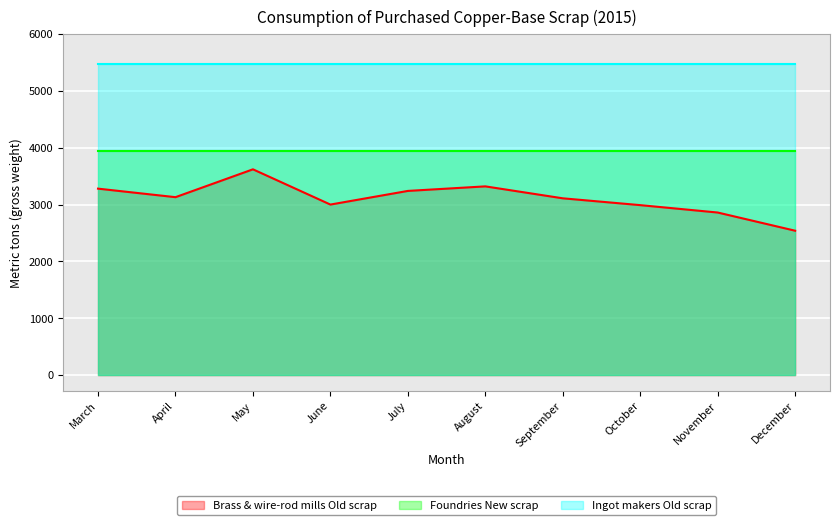

Reading left to right, what are all the values shown in this chart?

Brass & wire-rod mills Old scrap: 3280	3130	3620	3000	3240	3320	3110	2990	2860	2540
Foundries New scrap: 3950	3950	3950	3950	3950	3950	3950	3950	3950	3950
Ingot makers Old scrap: 5480	5480	5480	5480	5480	5480	5480	5480	5480	5480